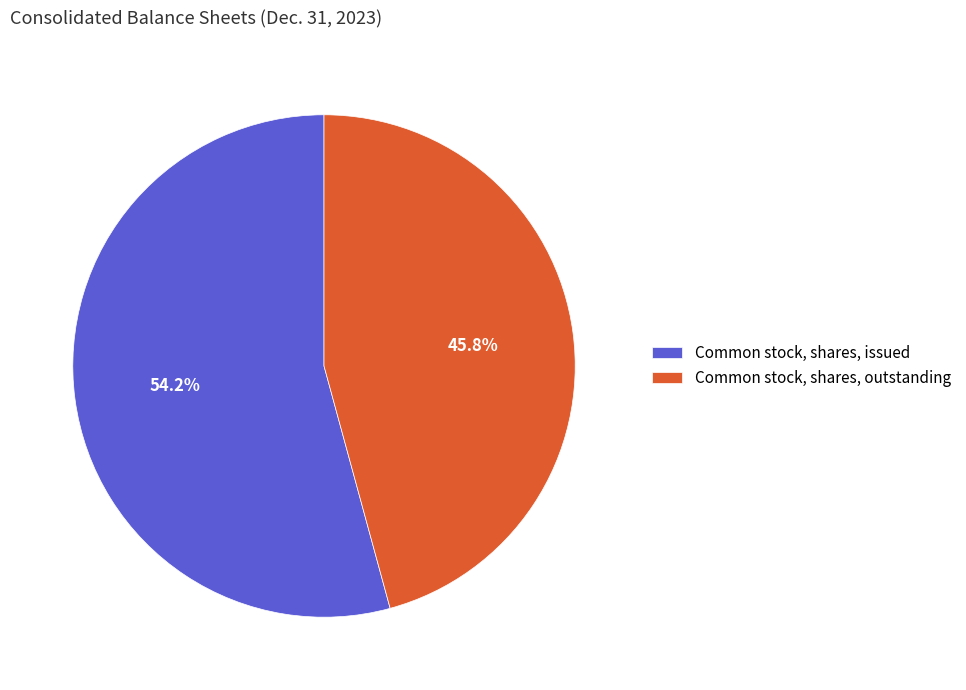

How many slices are in this pie chart?

2